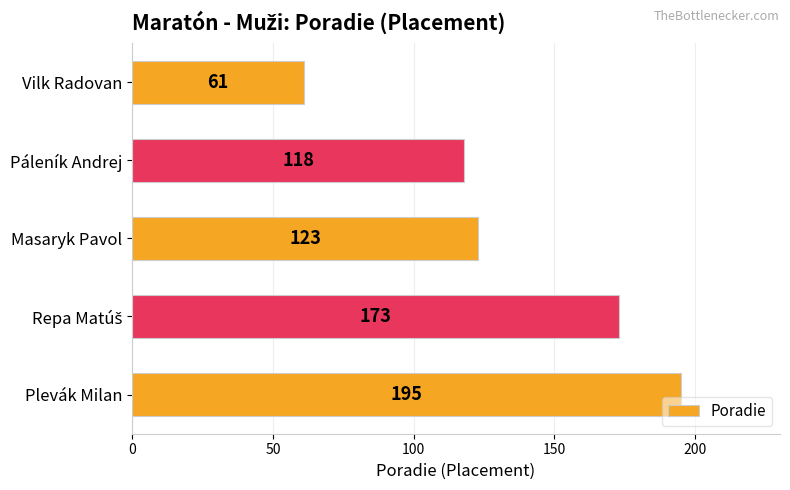

The value at Páleník Andrej is 203. True or false?

False